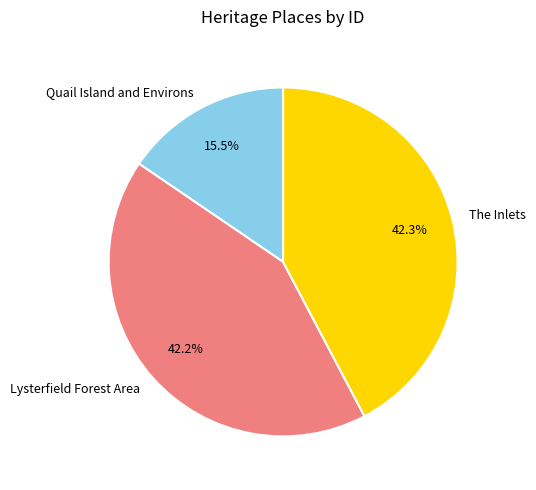

To the nearest percent, what is the difference between the largest and smallest slice percentages?

27%